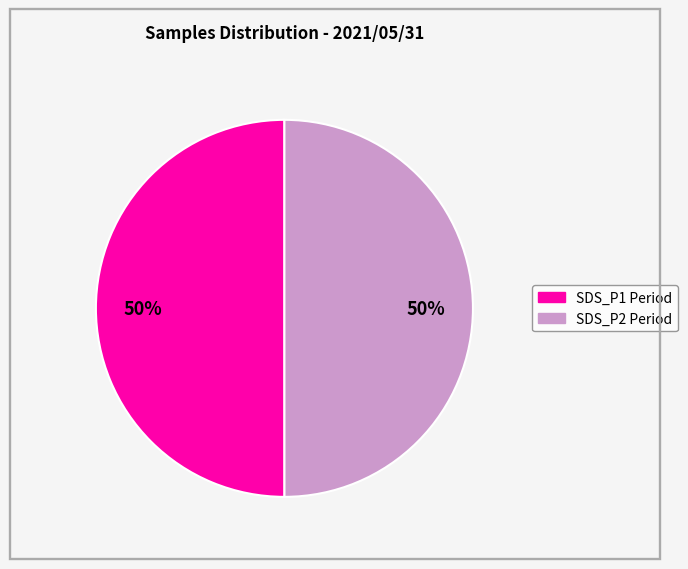

To the nearest percent, what is the average slice percentage?

50%